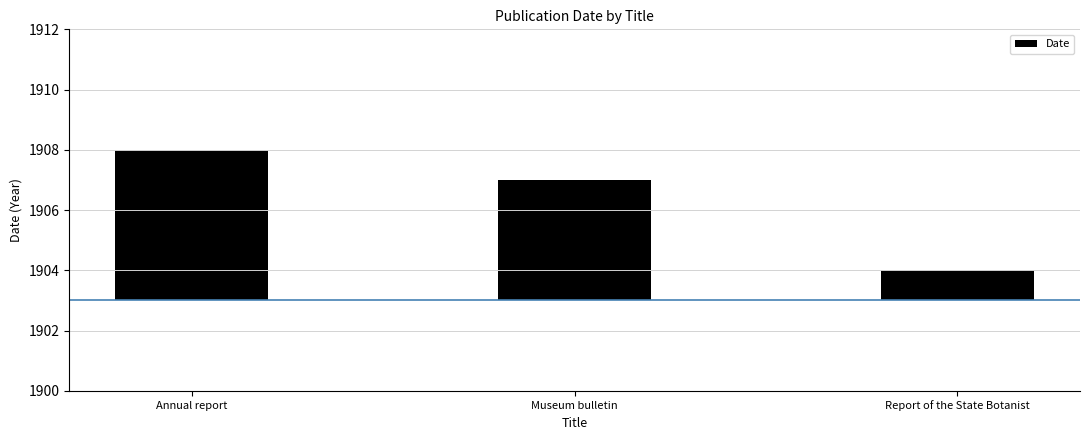

What is the ratio of the value at Report of the State Botanist to the value at Annual report?

0.2